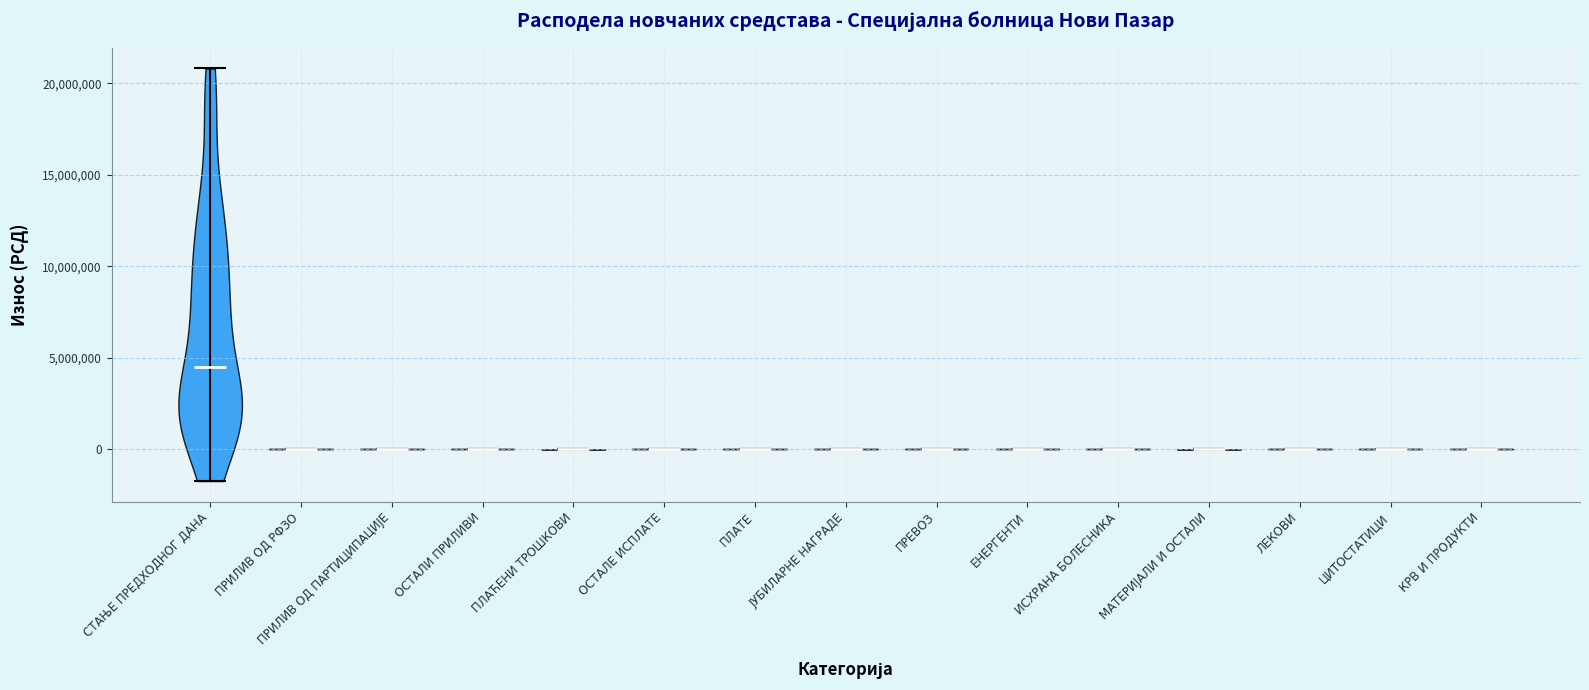

Reading left to right, read every violin against the y-axis: where its median line is, and the lowest and highest points it reaches. The values are not printed on the chart, so give them approximately, as read against the axis.

СТАЊЕ ПРЕДХОДНОГ ДАНА: median line 4500000, lowest point -1500000, highest point 21000000
ПРИЛИВ ОД РФЗО: median line 0, lowest point 0, highest point 0
ПРИЛИВ ОД ПАРТИЦИПАЦИЈЕ: median line 0, lowest point 0, highest point 0
ОСТАЛИ ПРИЛИВИ: median line 0, lowest point 0, highest point 0
ПЛАЋЕНИ ТРОШКОВИ: median line 0, lowest point 0, highest point 0
ОСТАЛЕ ИСПЛАТЕ: median line 0, lowest point 0, highest point 0
ПЛАТЕ: median line 0, lowest point 0, highest point 0
ЈУБИЛАРНЕ НАГРАДЕ: median line 0, lowest point 0, highest point 0
ПРЕВОЗ: median line 0, lowest point 0, highest point 0
ЕНЕРГЕНТИ: median line 0, lowest point 0, highest point 0
ИСХРАНА БОЛЕСНИКА: median line 0, lowest point 0, highest point 0
МАТЕРИЈАЛИ И ОСТАЛИ: median line 0, lowest point 0, highest point 0
ЛЕКОВИ: median line 0, lowest point 0, highest point 0
ЦИТОСТАТИЦИ: median line 0, lowest point 0, highest point 0
КРВ И ПРОДУКТИ: median line 0, lowest point 0, highest point 0